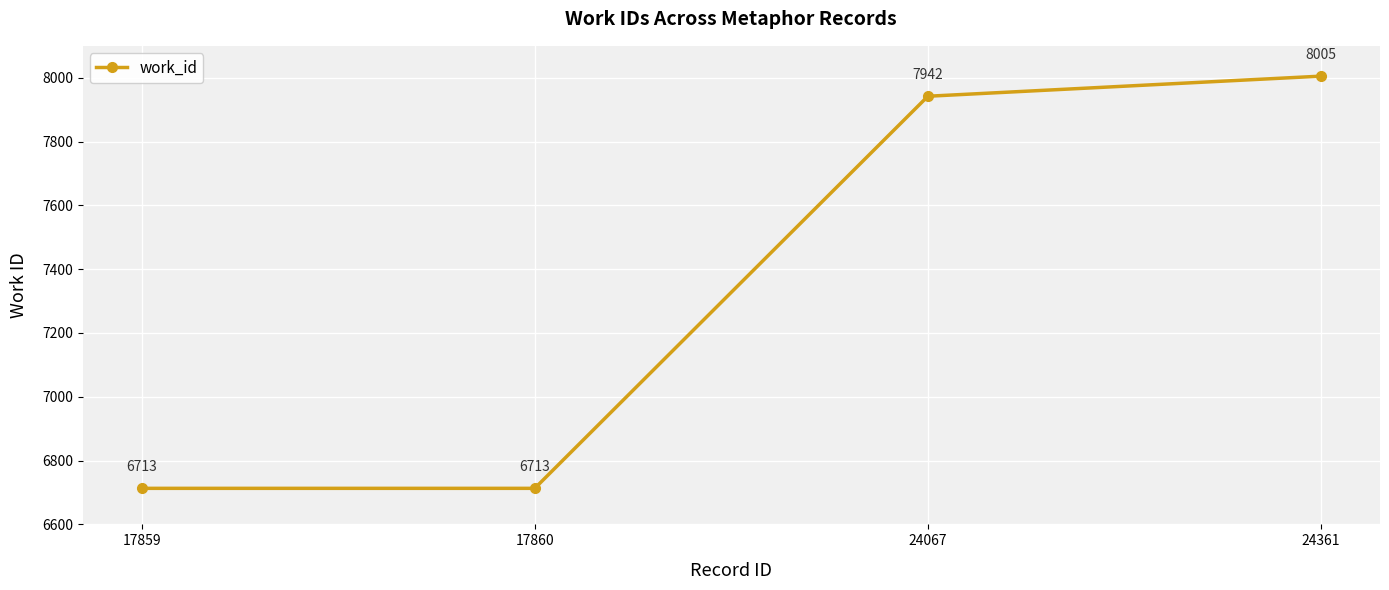

The value at 17859 is 6713. True or false?

True